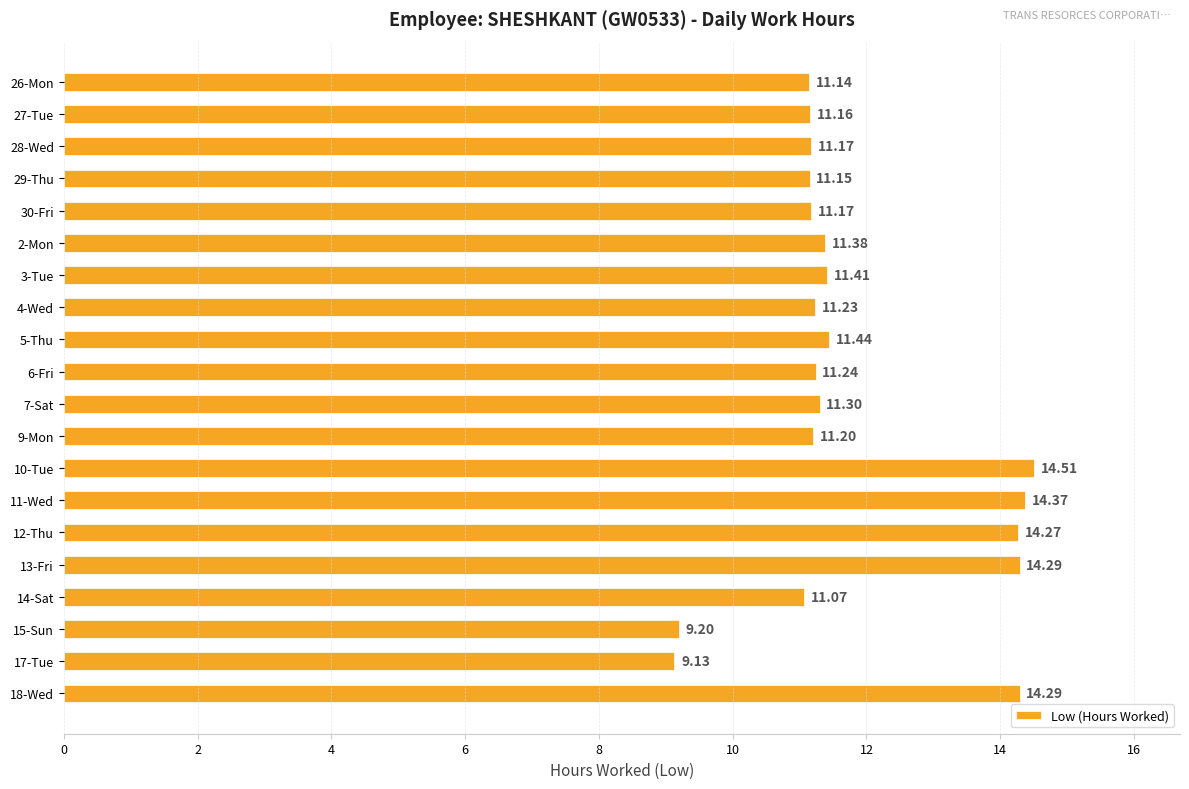

How many data points does each series have?

20